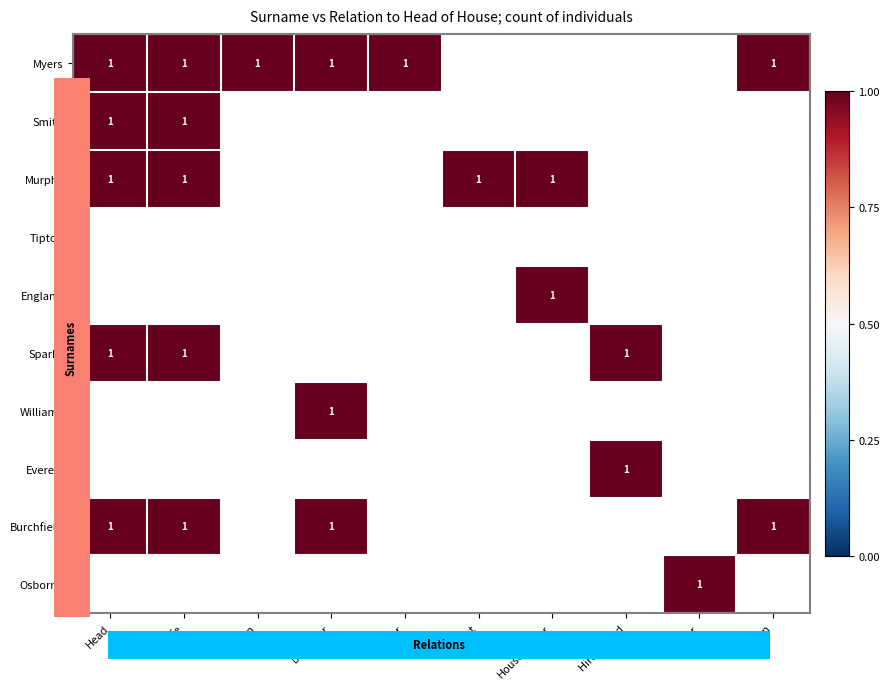

How many positive values does the Williams series have?

1